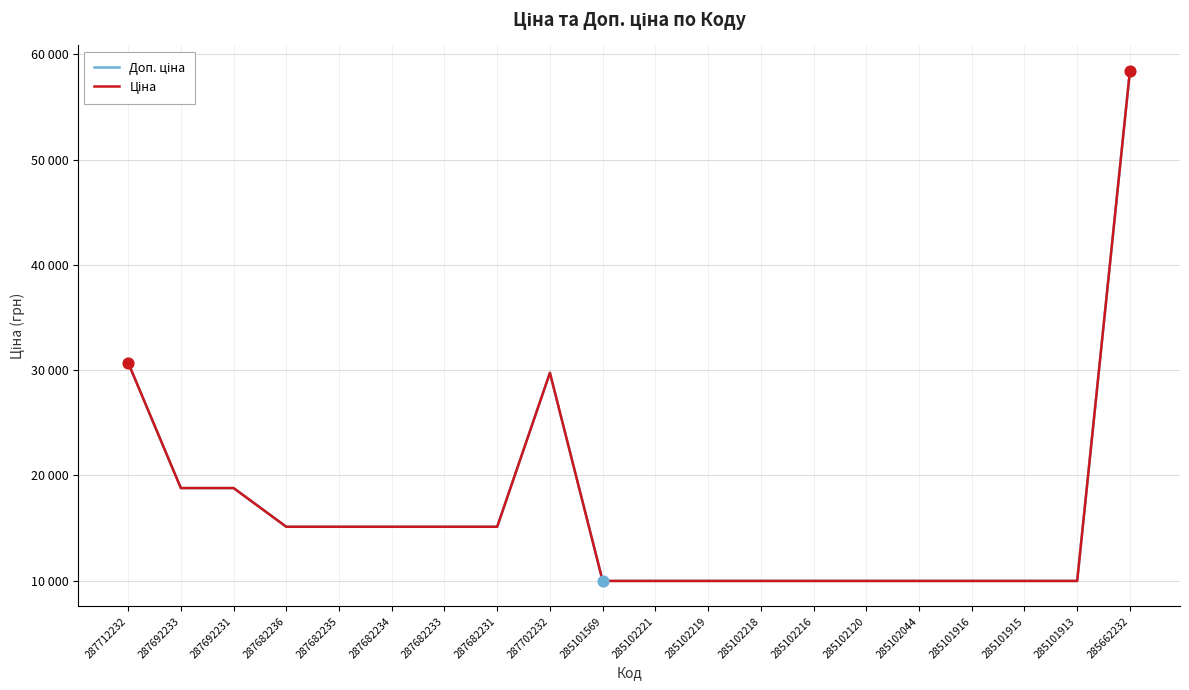

Does the chart have visible grid lines?

Yes